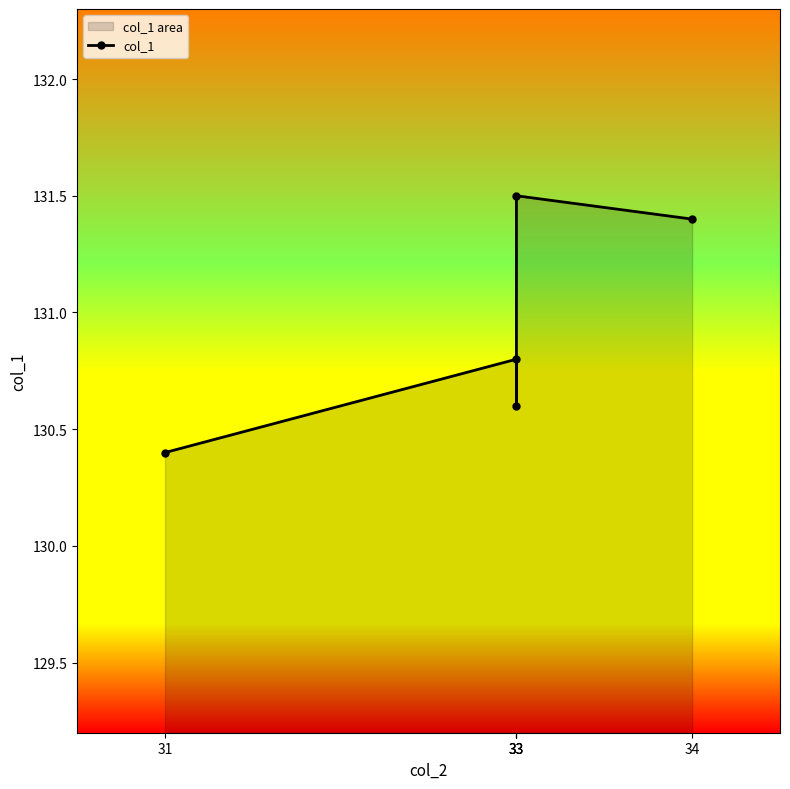

Where is the data nearest to the value 130?

31